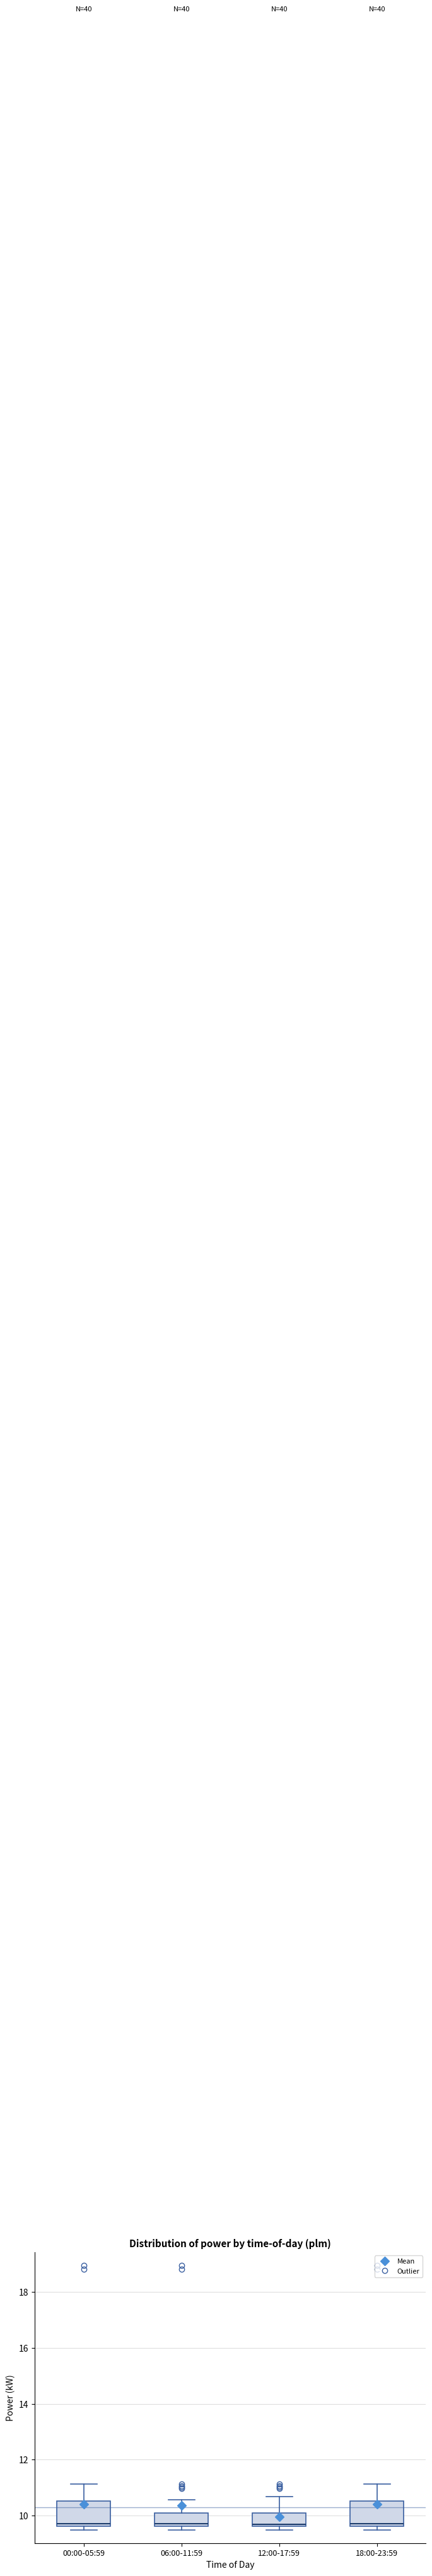

Reading left to right, transcribe this box plot: for each box, give where its median line is, the range the box spans, and where its two whiskers end, as read against the y-axis. The values are not printed on the chart, so give them approximately, as read against the axis.

00:00-05:59: median 9.8, box 9.6 to 10.6, whiskers 9.4 to 11.2
06:00-11:59: median 9.8, box 9.6 to 10.0, whiskers 9.4 to 10.6
12:00-17:59: median 9.6, box 9.6 to 10.0, whiskers 9.4 to 10.6
18:00-23:59: median 9.8, box 9.6 to 10.6, whiskers 9.4 to 11.2